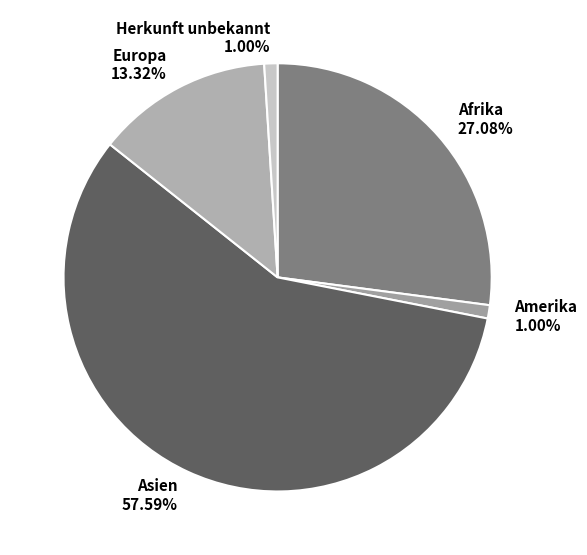

Combined, do Afrika and Asien account for over 50%?

Yes